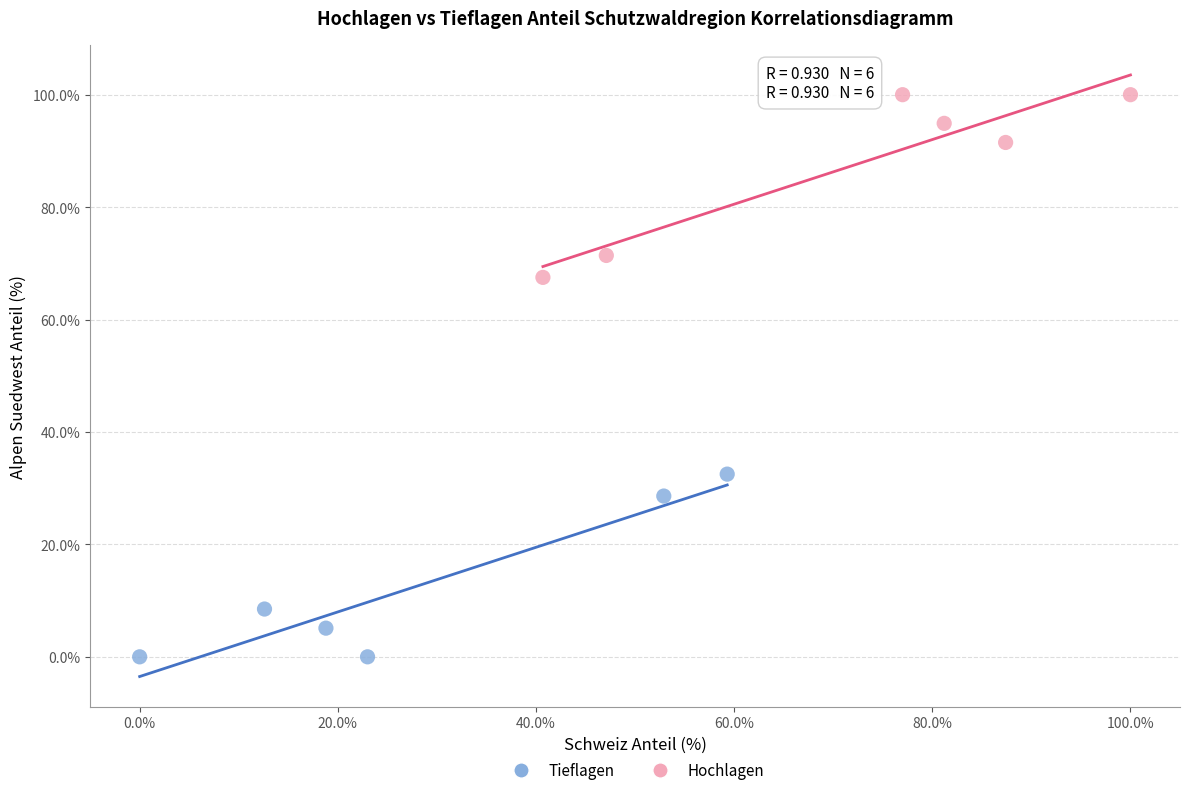

Which series reaches the minimum Y coordinate?

Tieflagen